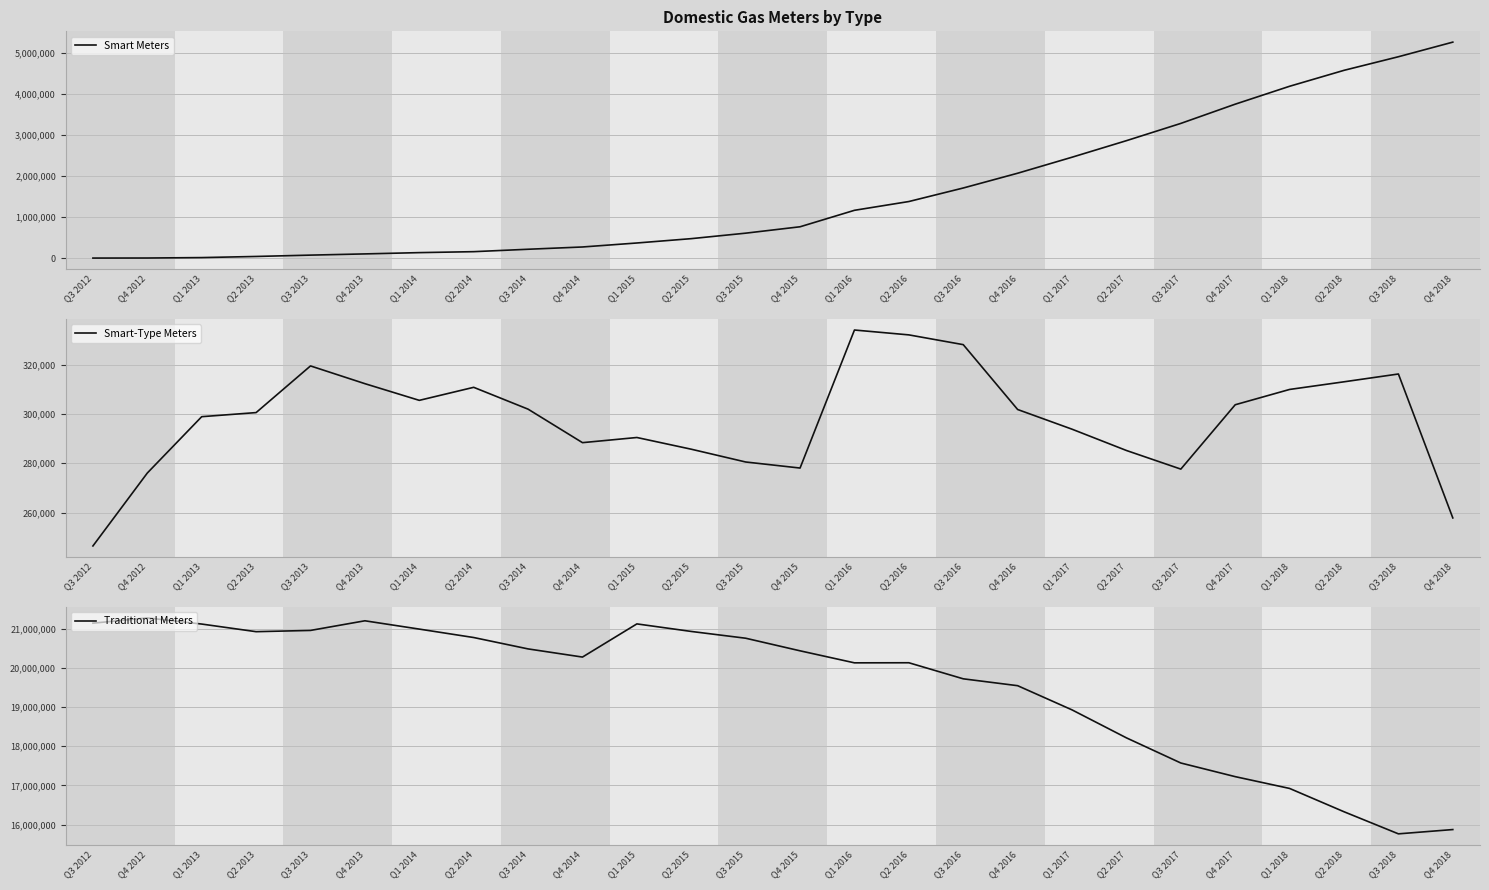

True or false: Smart-Type Meters and Smart Meters intersect in this chart.

True